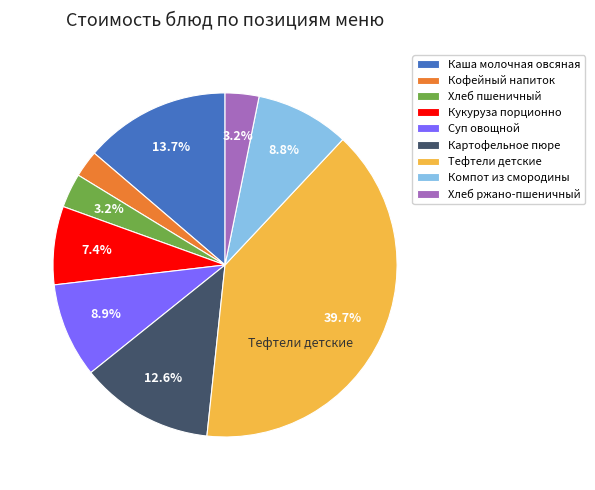

To the nearest percent, what percentage of the pie is Компот из смородины?

9%